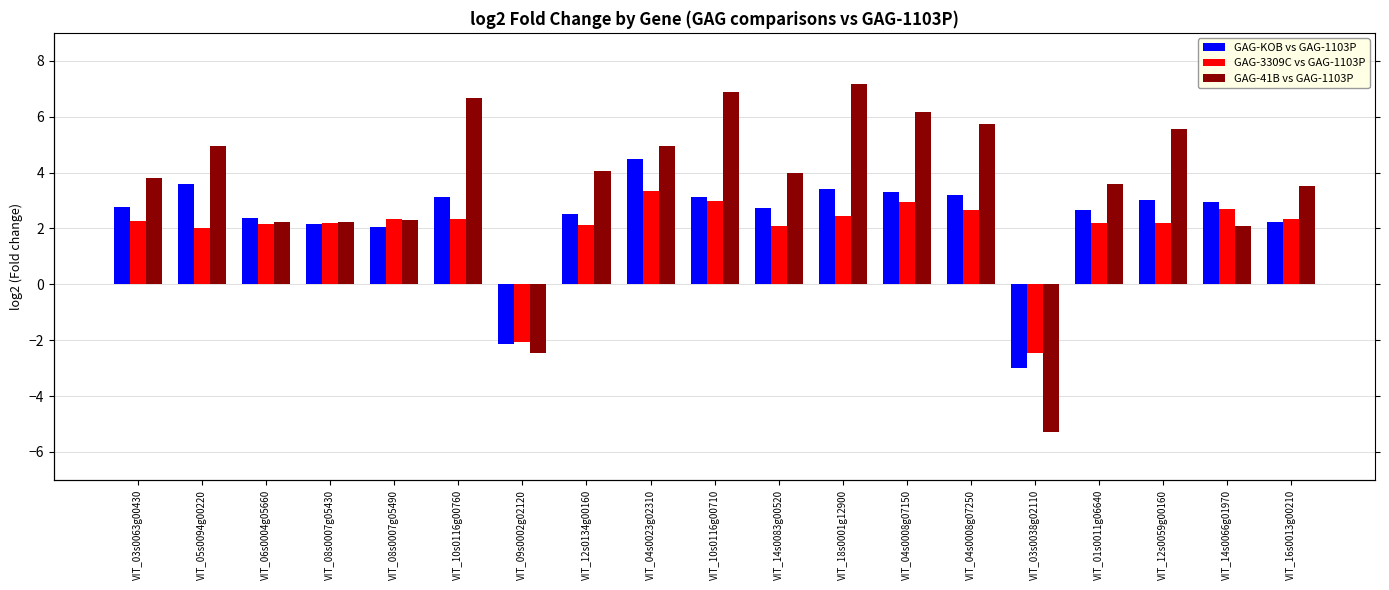

What is the greatest value displayed?

7.2